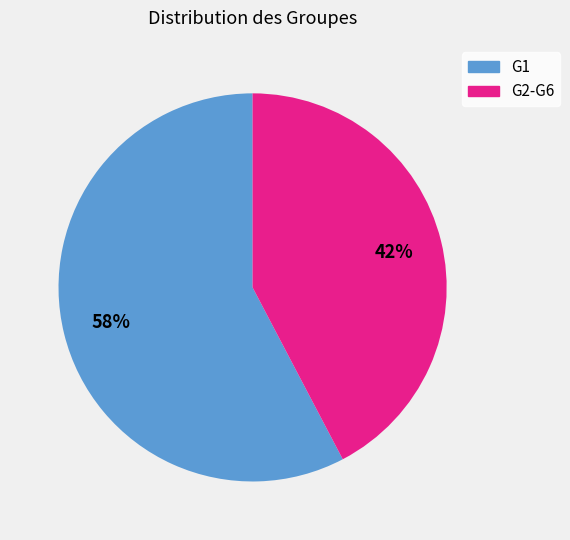

Is there a majority slice in this chart?

Yes